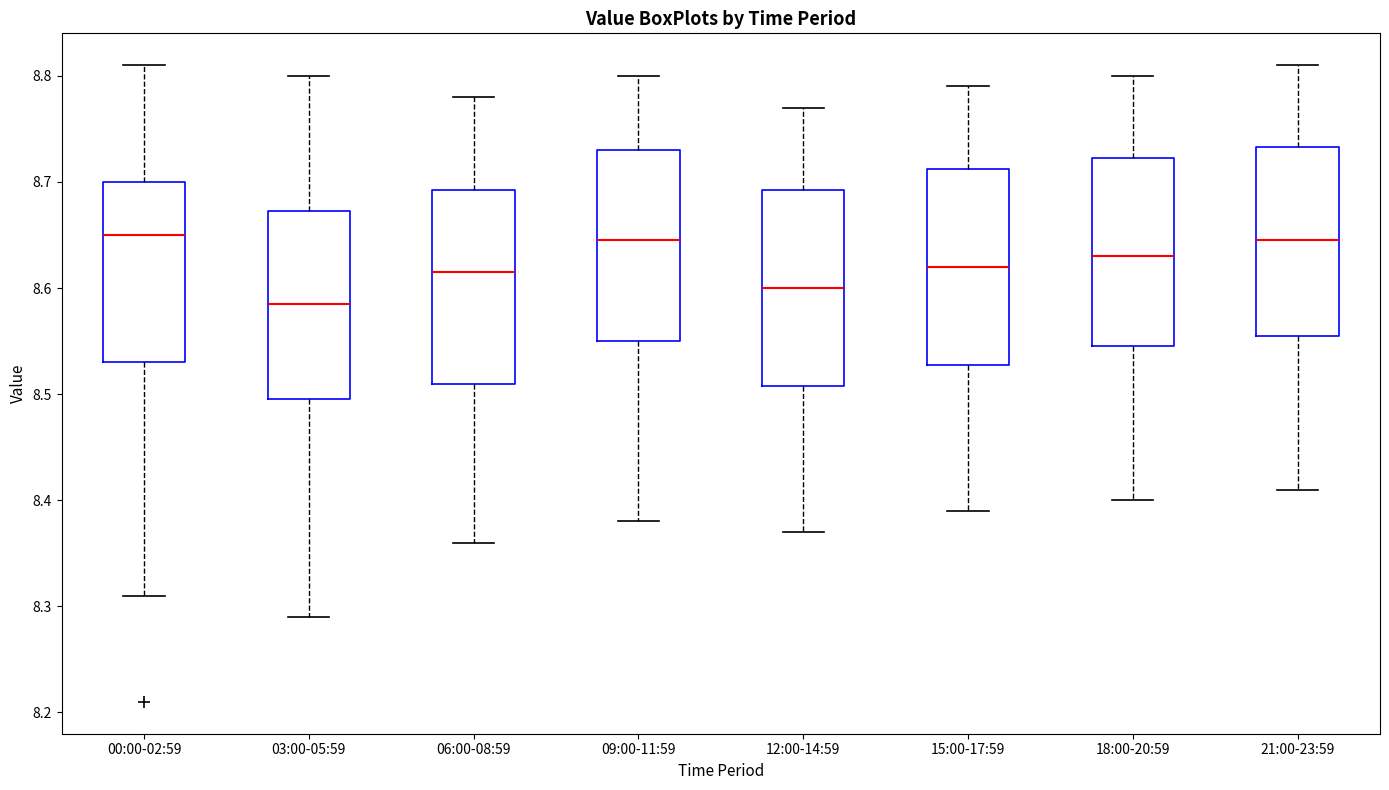

Reading left to right, transcribe this box plot: for each box, give where its median line is, the range the box spans, and where its two whiskers end, as read against the y-axis. The values are not printed on the chart, so give them approximately, as read against the axis.

00:00-02:59: median 8.65, box 8.53 to 8.70, whiskers 8.31 to 8.81
03:00-05:59: median 8.59, box 8.50 to 8.67, whiskers 8.29 to 8.80
06:00-08:59: median 8.62, box 8.51 to 8.69, whiskers 8.36 to 8.78
09:00-11:59: median 8.65, box 8.55 to 8.73, whiskers 8.38 to 8.80
12:00-14:59: median 8.60, box 8.51 to 8.69, whiskers 8.37 to 8.77
15:00-17:59: median 8.62, box 8.53 to 8.71, whiskers 8.39 to 8.79
18:00-20:59: median 8.63, box 8.55 to 8.72, whiskers 8.40 to 8.80
21:00-23:59: median 8.65, box 8.56 to 8.73, whiskers 8.41 to 8.81